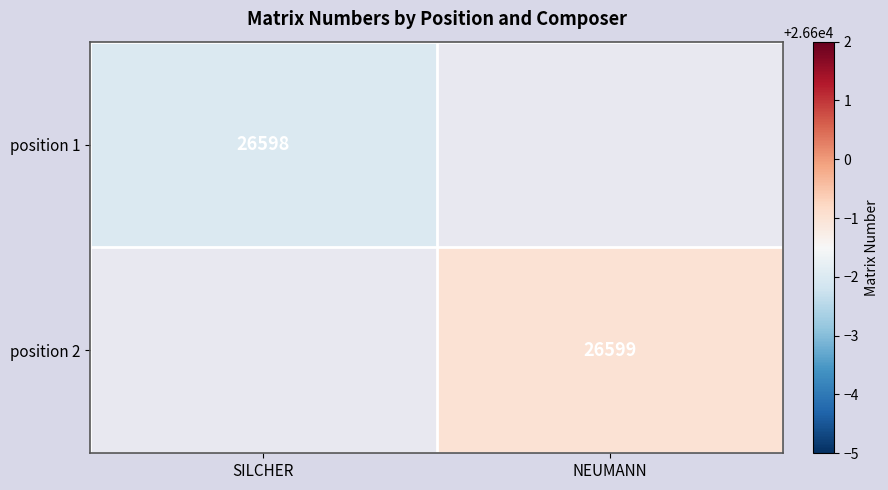

The position 1 series shows 44598 at SILCHER. True or false?

False